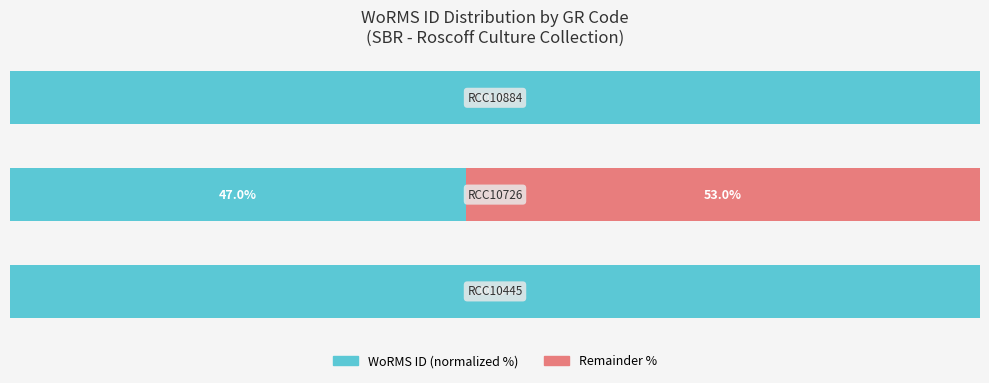

At how many categories does at least one series exceed 63?

2